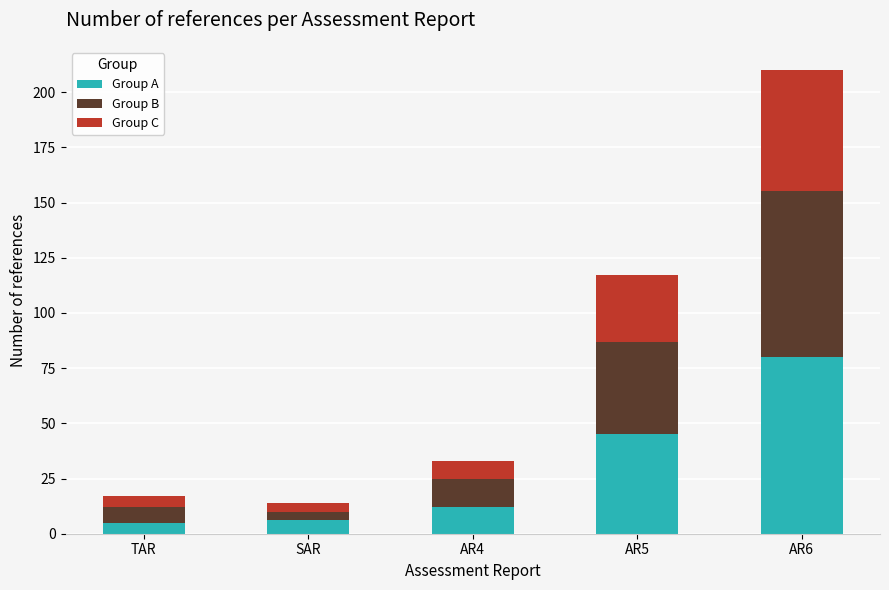

How many bars are there in total?

5